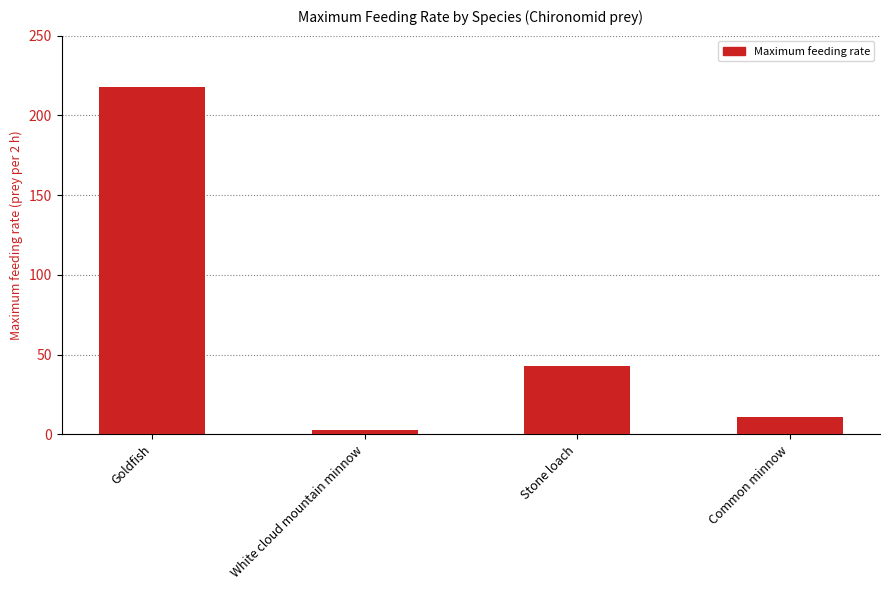

Is it true that the value at Stone loach is 10.4?

False